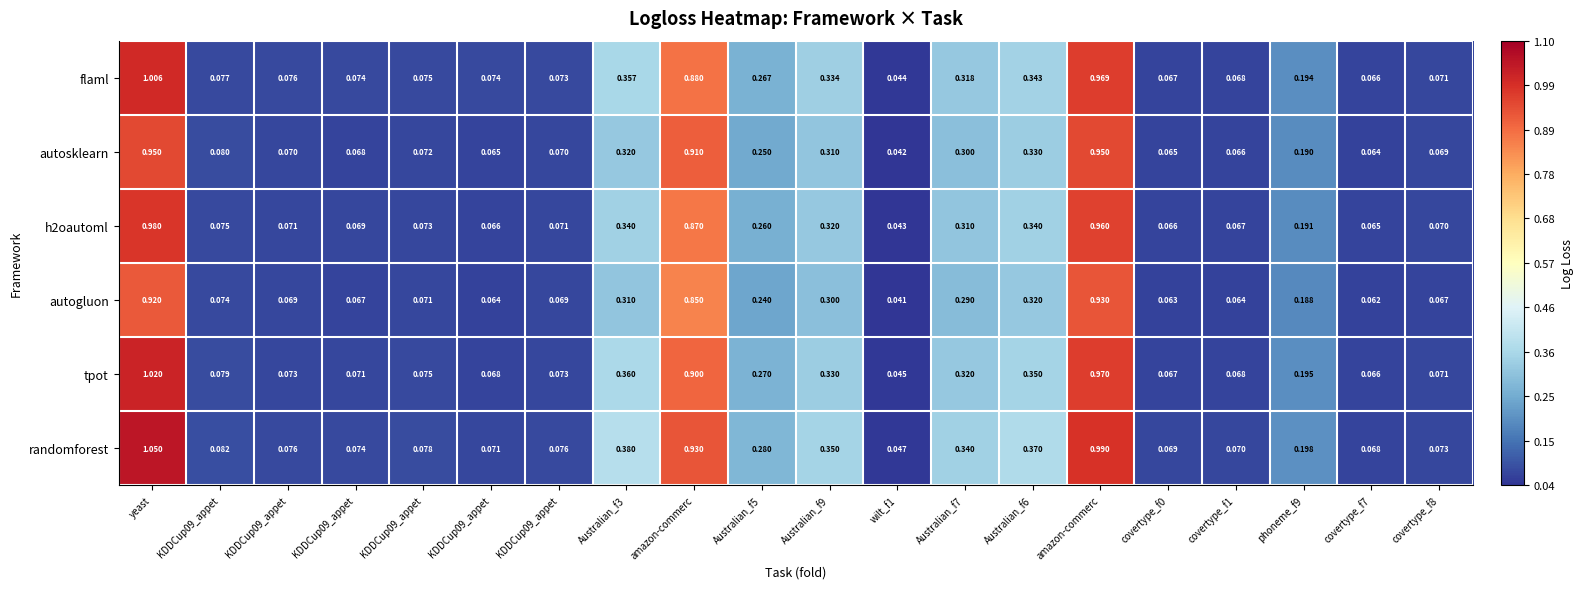

Which series has the largest total across all categories?

randomforest